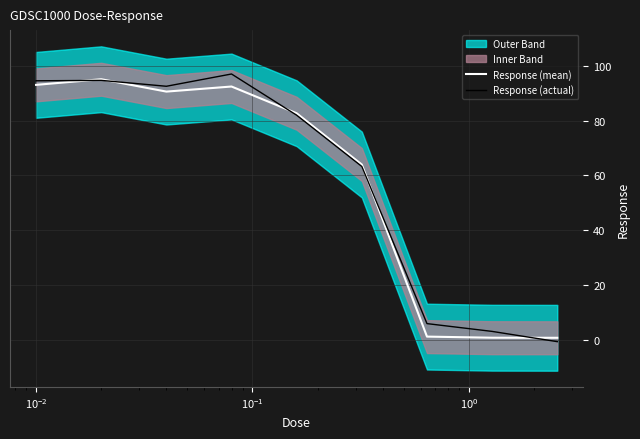

What is the value of the Response (mean) point at the 8th from the left?

0.8